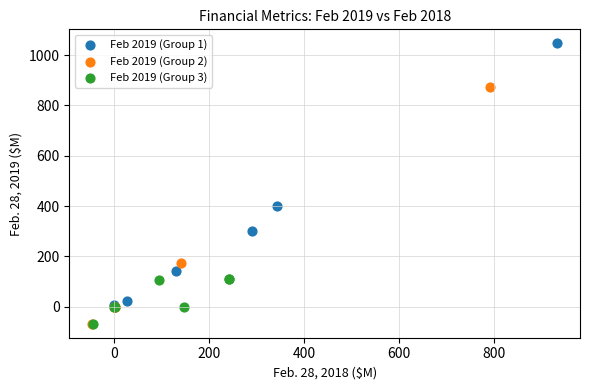

Which series has the largest Y range (max minus min)?

Feb 2019 (Group 1)